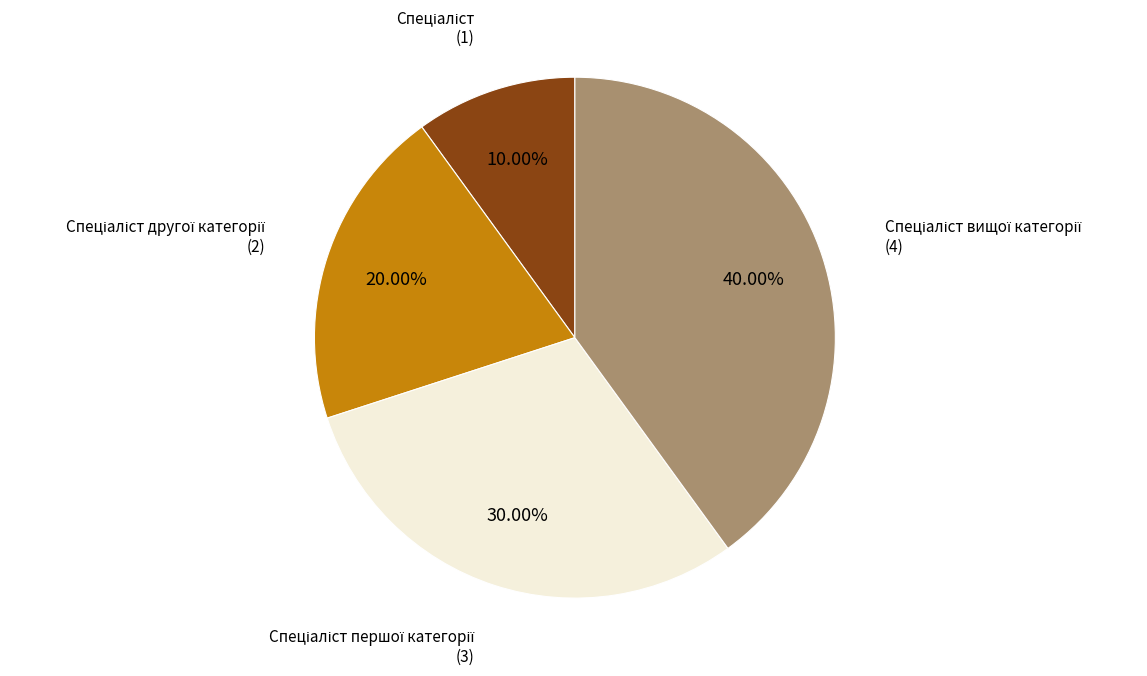

Is there any slice that represents more than half of the pie?

No